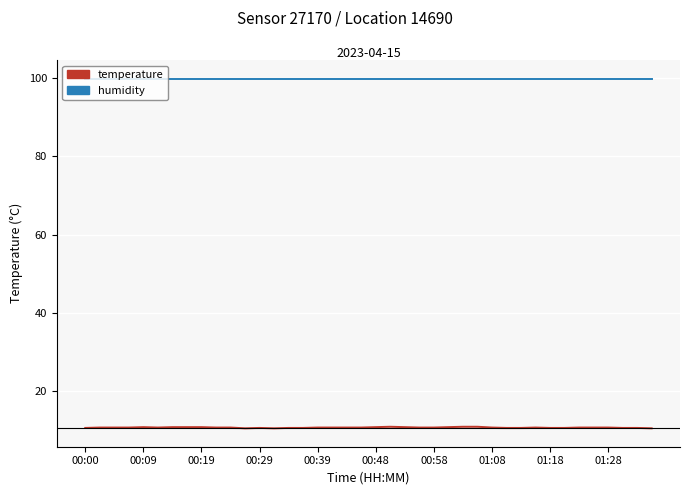

True or false: temperature and humidity intersect in this chart.

False